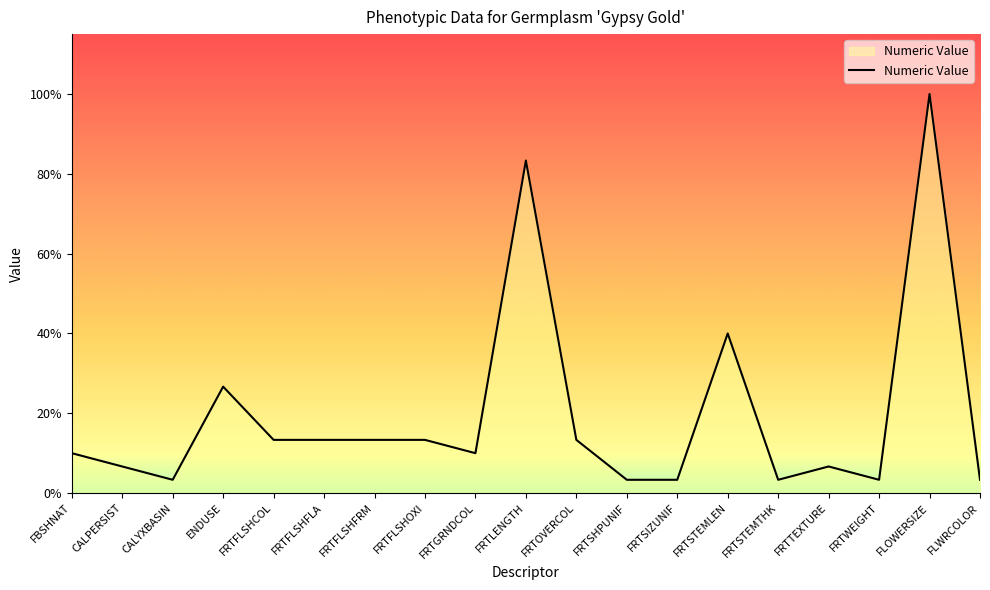

Does the chart display data point markers on the line(s)?

No